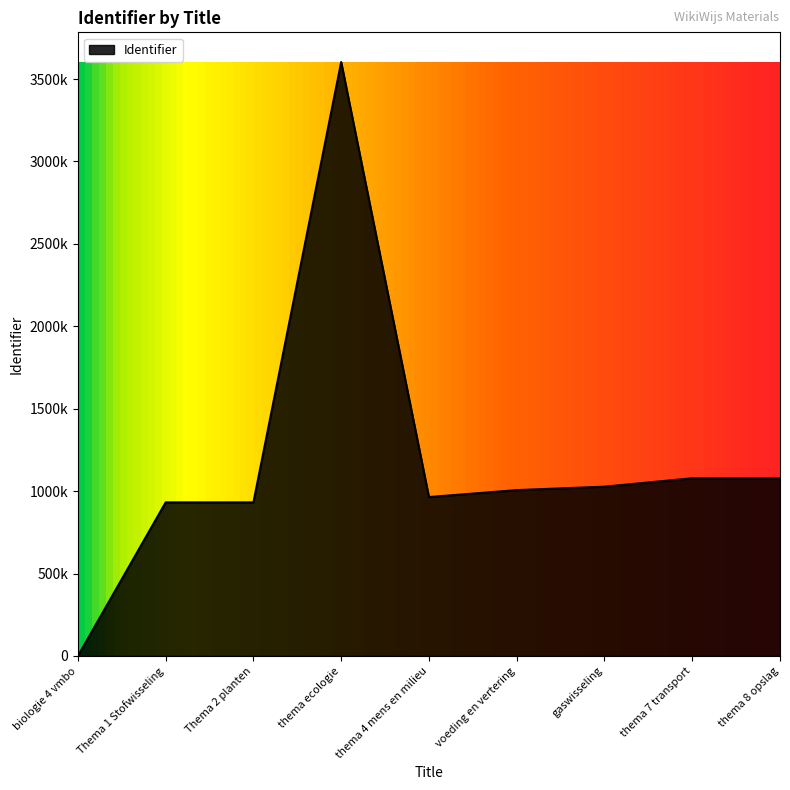

What is the label of the 1st point from the right?

thema 8 opslag